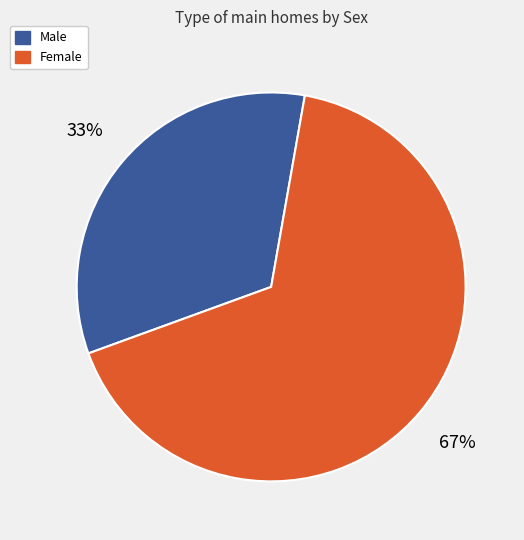

To the nearest percent, what is the combined percentage of Female and Male?

100%